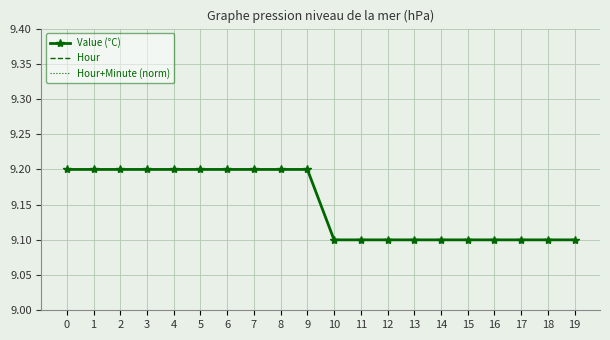

True or false: Value (°C) and Hour+Minute (norm) intersect in this chart.

False